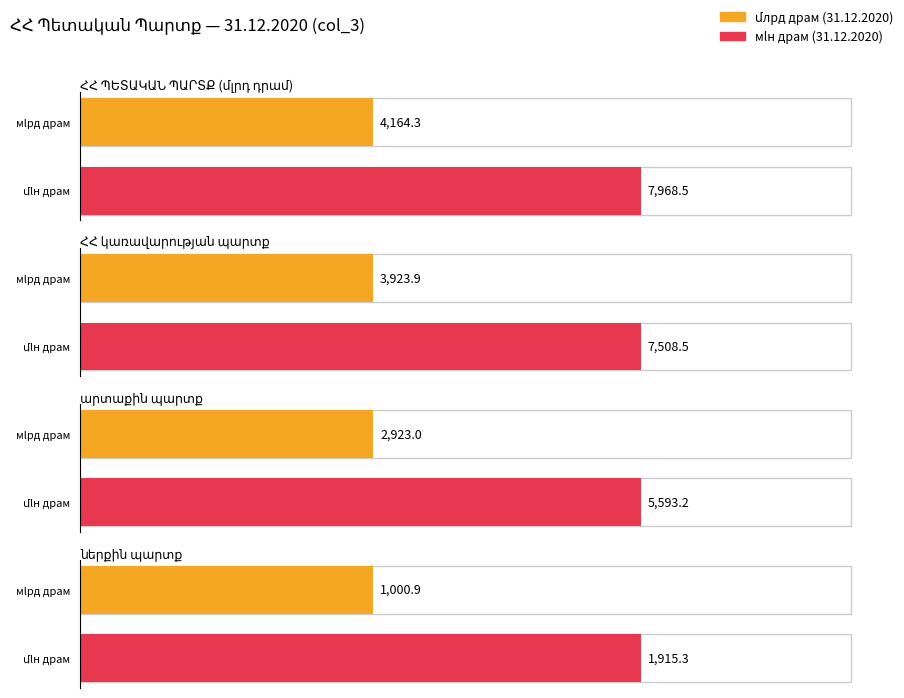

What is the value of the ՀՀ կառավարության պարտք bar at the 1st from the left?

3923.9